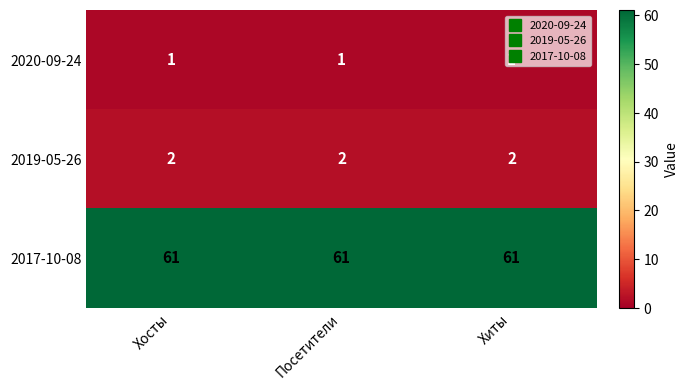

Is it true that 2017-10-08 equals 29 at Хиты?

False